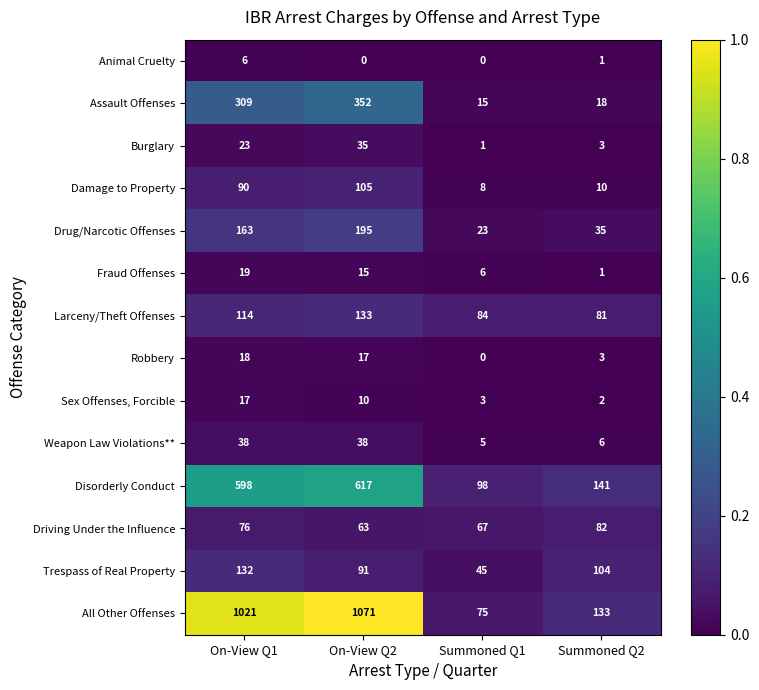

Which series has the widest spread of values?

All Other Offenses